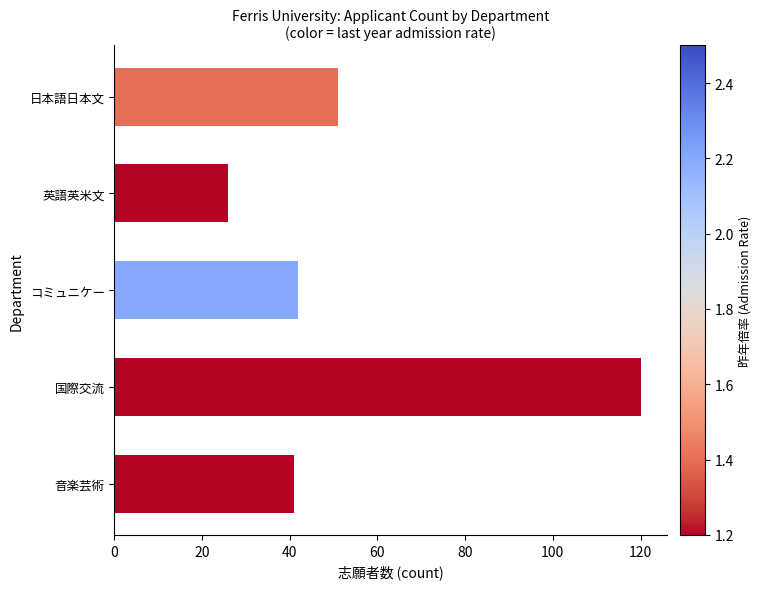

Does the chart contain stacked bars?

No